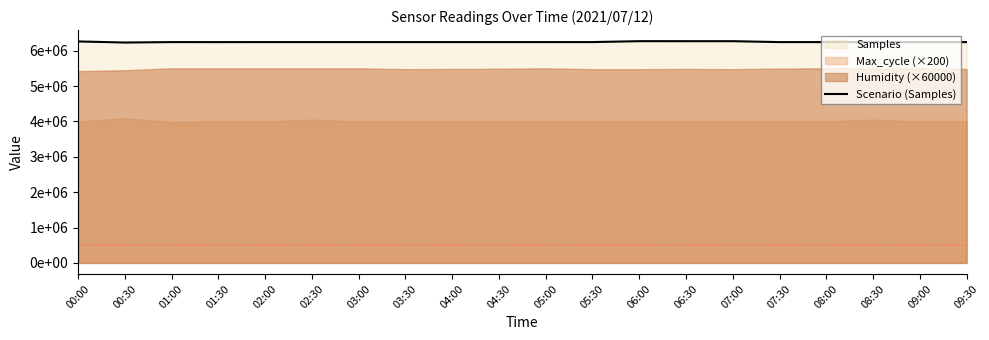

Reading left to right, extract all data points from this chart.

6262371	6231569	6244013	6243446	6244026	6243917	6243745	6244122	6244298	6244484	6244127	6244382	6269890	6269590	6269615	6244013	6243917	6243745	6244122	6244298